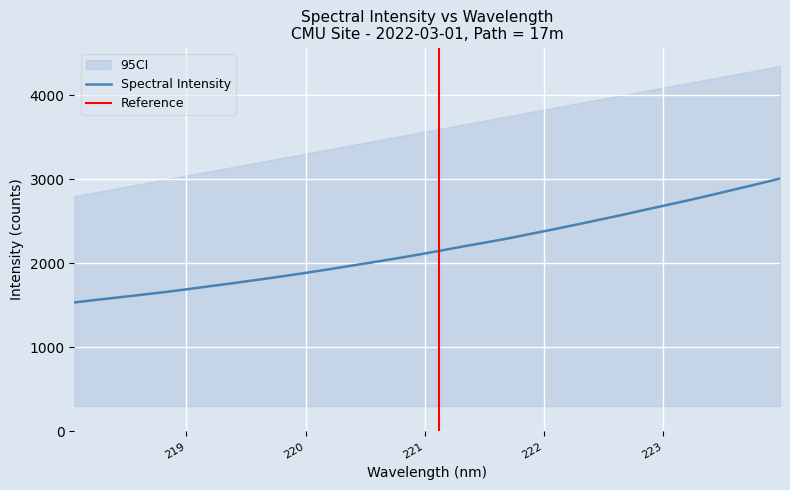

At which category does the chart reach its peak across all series?

223.9802